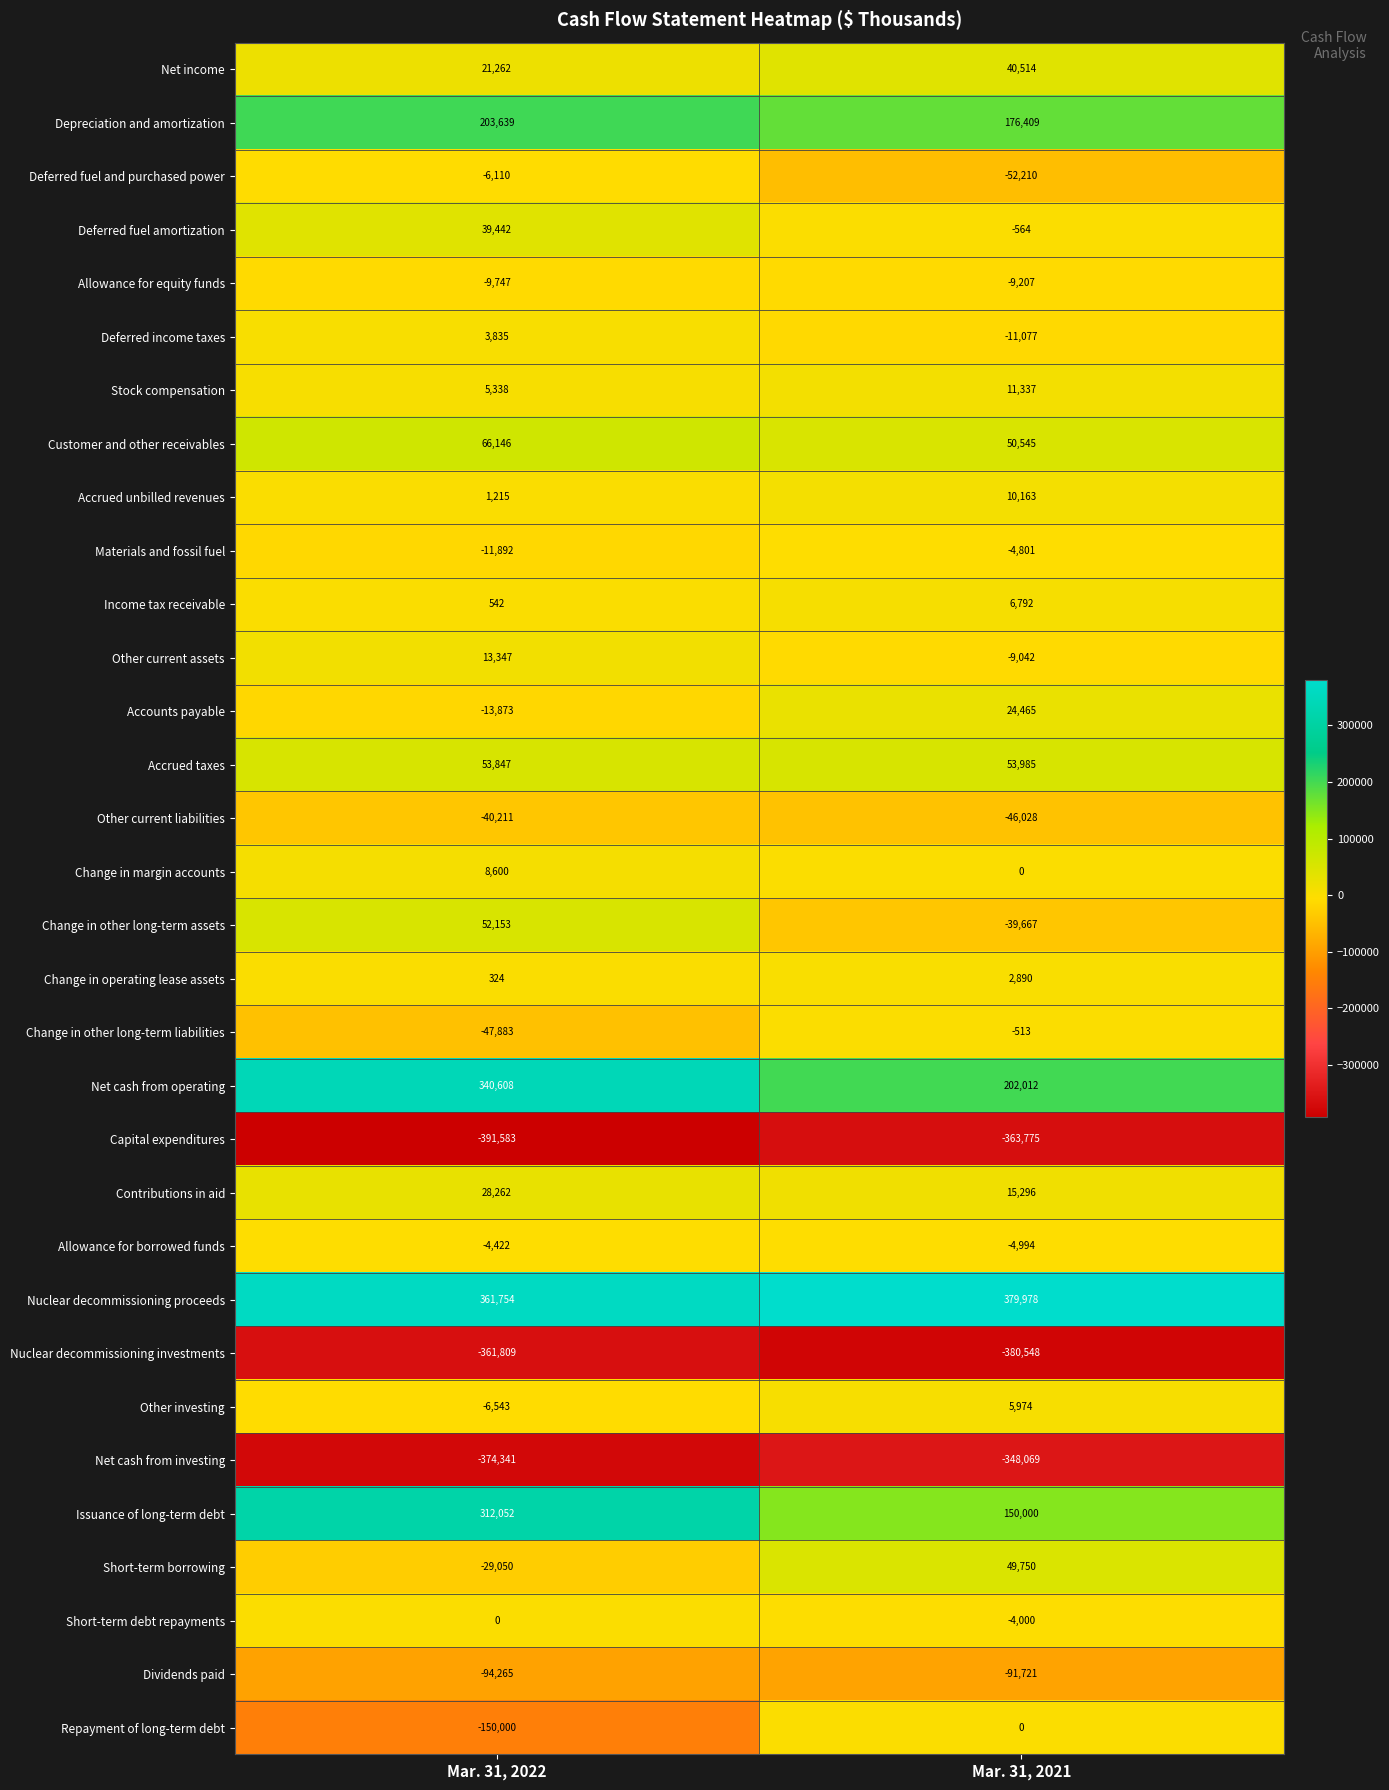

What is the sum of the Stock compensation values at Mar. 31, 2022 and Mar. 31, 2021?

16675